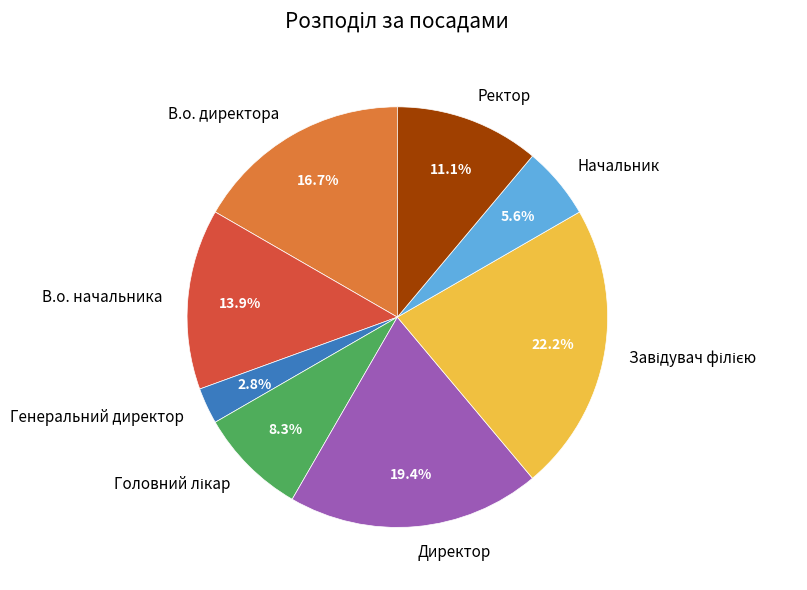

What percentage do Начальник and Ректор together represent?

16.7%